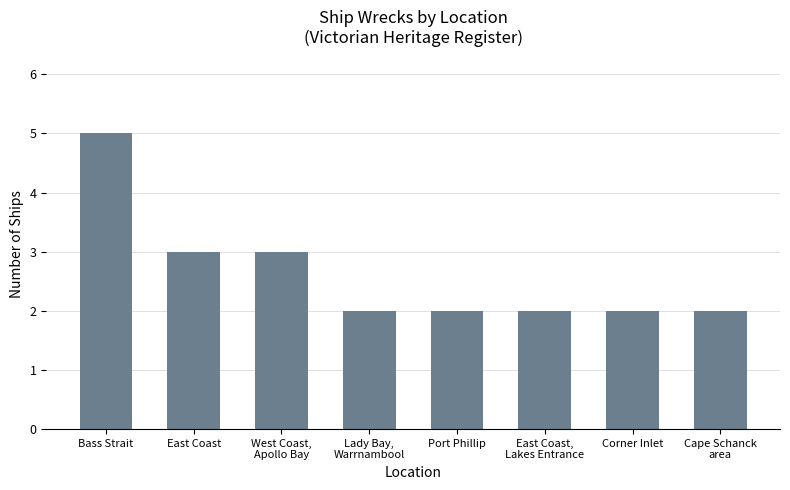

Reading right to left, extract all data points from this chart.

Cape Schanck
area=2	Corner Inlet=2	East Coast,
Lakes Entrance=2	Port Phillip=2	Lady Bay,
Warrnambool=2	West Coast,
Apollo Bay=3	East Coast=3	Bass Strait=5